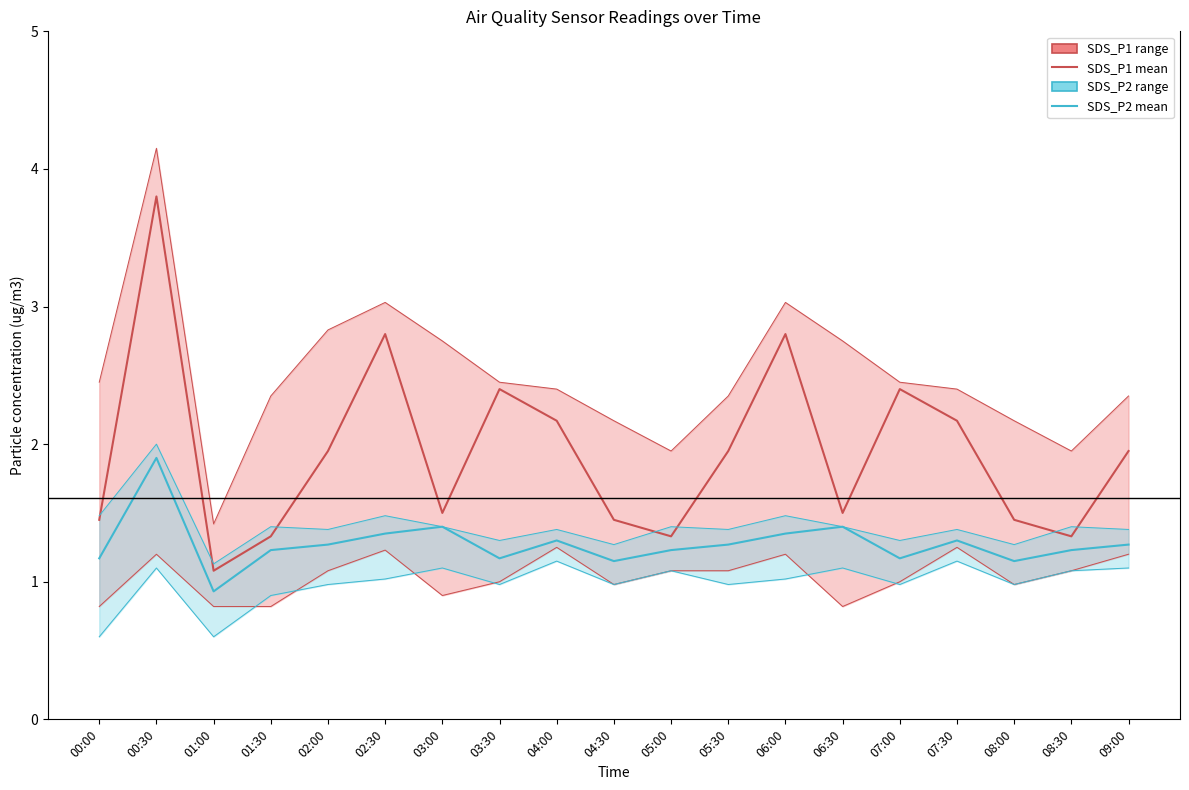

Reading left to right, extract all data points from this chart.

SDS_P1 (center): 00:00=1.4	00:30=3.8	01:00=1.1	01:30=1.3	02:00=1.9	02:30=2.8	03:00=1.5	03:30=2.4	04:00=2.2	04:30=1.4	05:00=1.3	05:30=1.9	06:00=2.8	06:30=1.5	07:00=2.4	07:30=2.2	08:00=1.4	08:30=1.3	09:00=1.9
SDS_P2 (center): 00:00=1.2	00:30=1.9	01:00=0.9	01:30=1.2	02:00=1.3	02:30=1.4	03:00=1.4	03:30=1.2	04:00=1.3	04:30=1.1	05:00=1.2	05:30=1.3	06:00=1.4	06:30=1.4	07:00=1.2	07:30=1.3	08:00=1.1	08:30=1.2	09:00=1.3
SDS_P1 upper: 00:00=2.5	00:30=4.2	01:00=1.4	01:30=2.4	02:00=2.8	02:30=3.0	03:00=2.8	03:30=2.5	04:00=2.4	04:30=2.2	05:00=1.9	05:30=2.4	06:00=3.0	06:30=2.8	07:00=2.5	07:30=2.4	08:00=2.2	08:30=1.9	09:00=2.4
SDS_P1 lower: 00:00=0.8	00:30=1.2	01:00=0.8	01:30=0.8	02:00=1.1	02:30=1.2	03:00=0.9	03:30=1.0	04:00=1.2	04:30=1.0	05:00=1.1	05:30=1.1	06:00=1.2	06:30=0.8	07:00=1.0	07:30=1.2	08:00=1.0	08:30=1.1	09:00=1.2
SDS_P2 upper: 00:00=1.5	00:30=2.0	01:00=1.1	01:30=1.4	02:00=1.4	02:30=1.5	03:00=1.4	03:30=1.3	04:00=1.4	04:30=1.3	05:00=1.4	05:30=1.4	06:00=1.5	06:30=1.4	07:00=1.3	07:30=1.4	08:00=1.3	08:30=1.4	09:00=1.4
SDS_P2 lower: 00:00=0.6	00:30=1.1	01:00=0.6	01:30=0.9	02:00=1.0	02:30=1.0	03:00=1.1	03:30=1.0	04:00=1.1	04:30=1.0	05:00=1.1	05:30=1.0	06:00=1.0	06:30=1.1	07:00=1.0	07:30=1.1	08:00=1.0	08:30=1.1	09:00=1.1